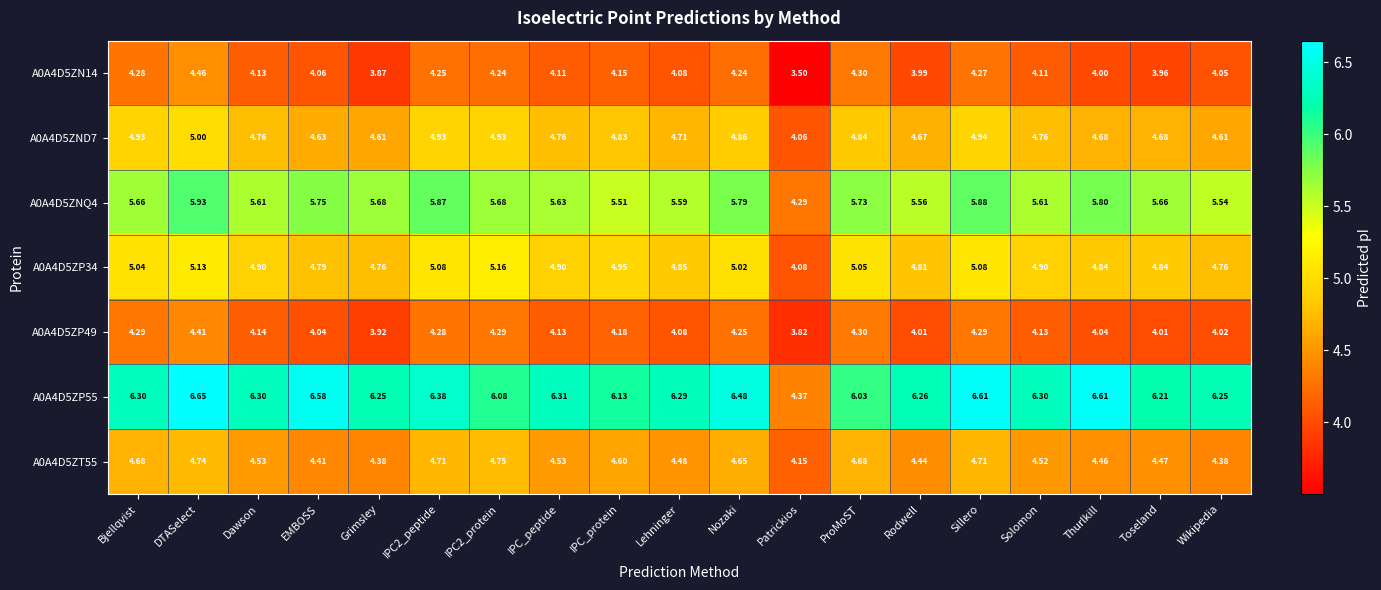

Which category has the lowest value across all series?

Patrickios